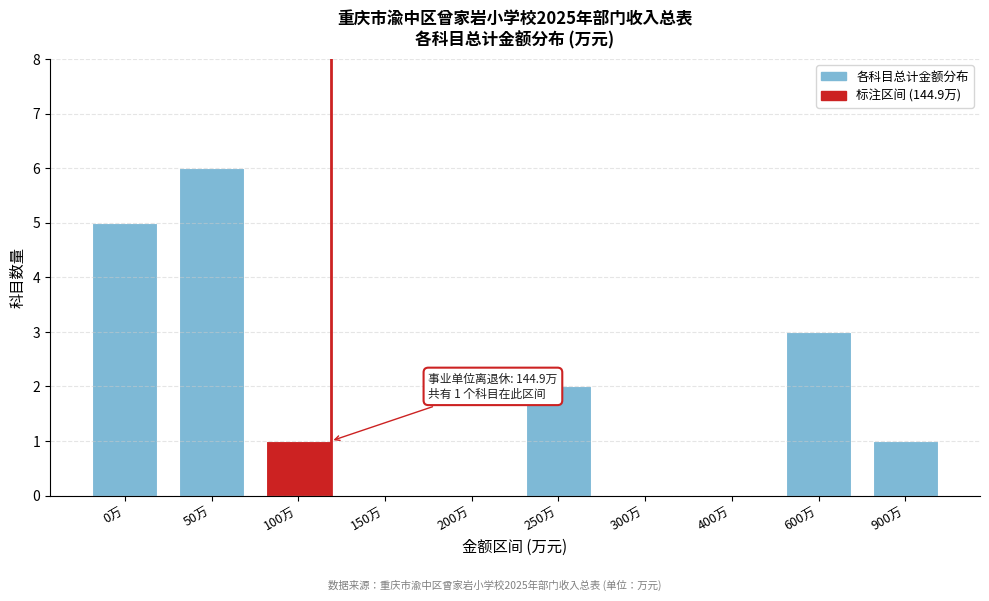

Reading left to right, what are all the values shown in this chart?

0万=5	50万=6	100万=1	150万=0	200万=0	250万=2	300万=0	400万=0	600万=3	900万=1